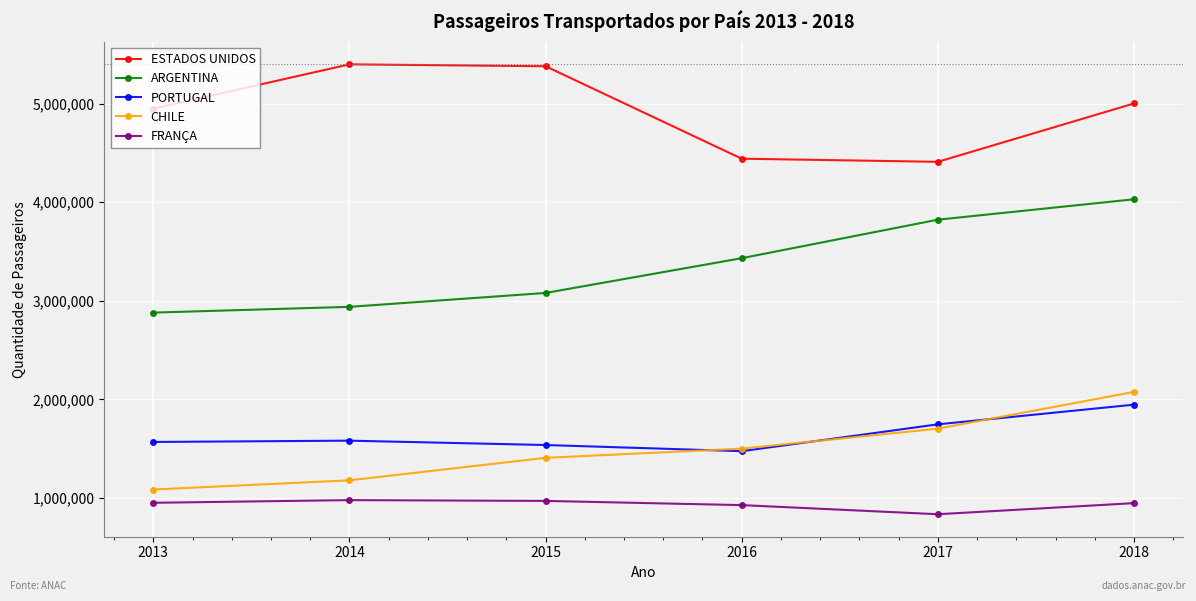

What is the maximum value for PORTUGAL?

1946623